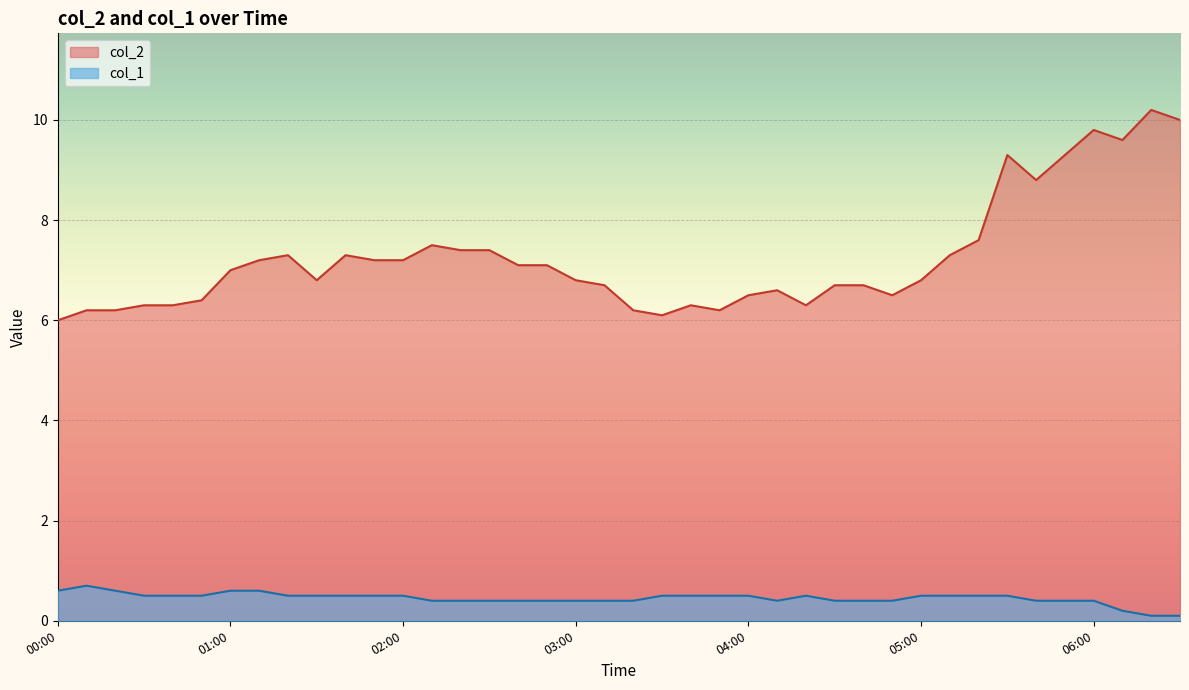

Count the col_1 values in the range 0 to 1.

40